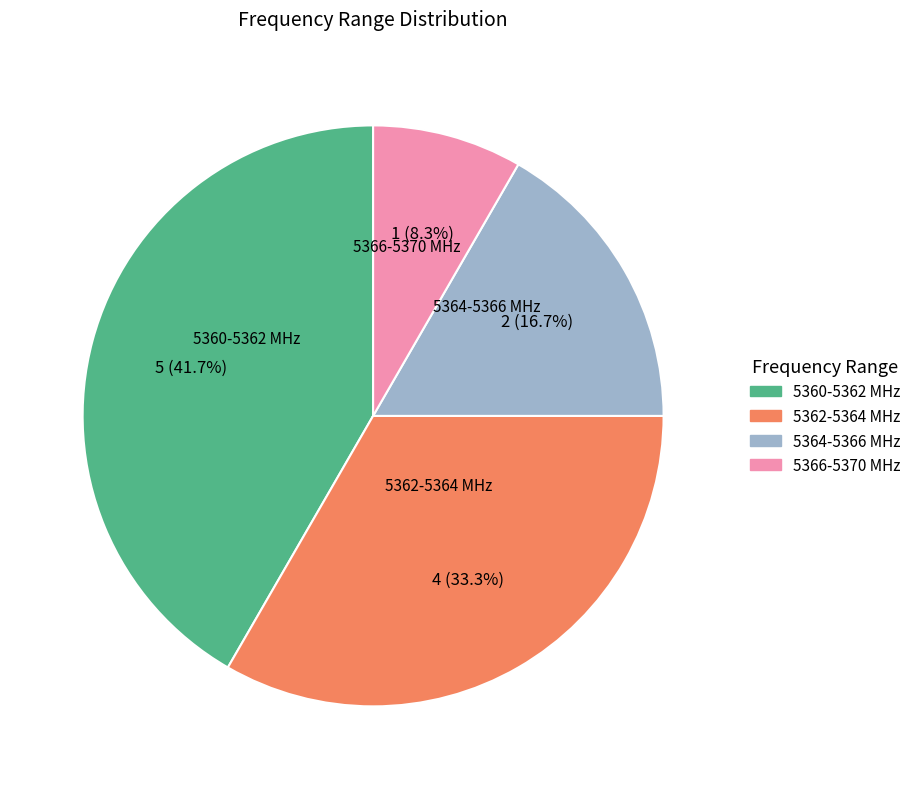

Between 5366-5370 MHz and 5362-5364 MHz, which is larger?

5362-5364 MHz